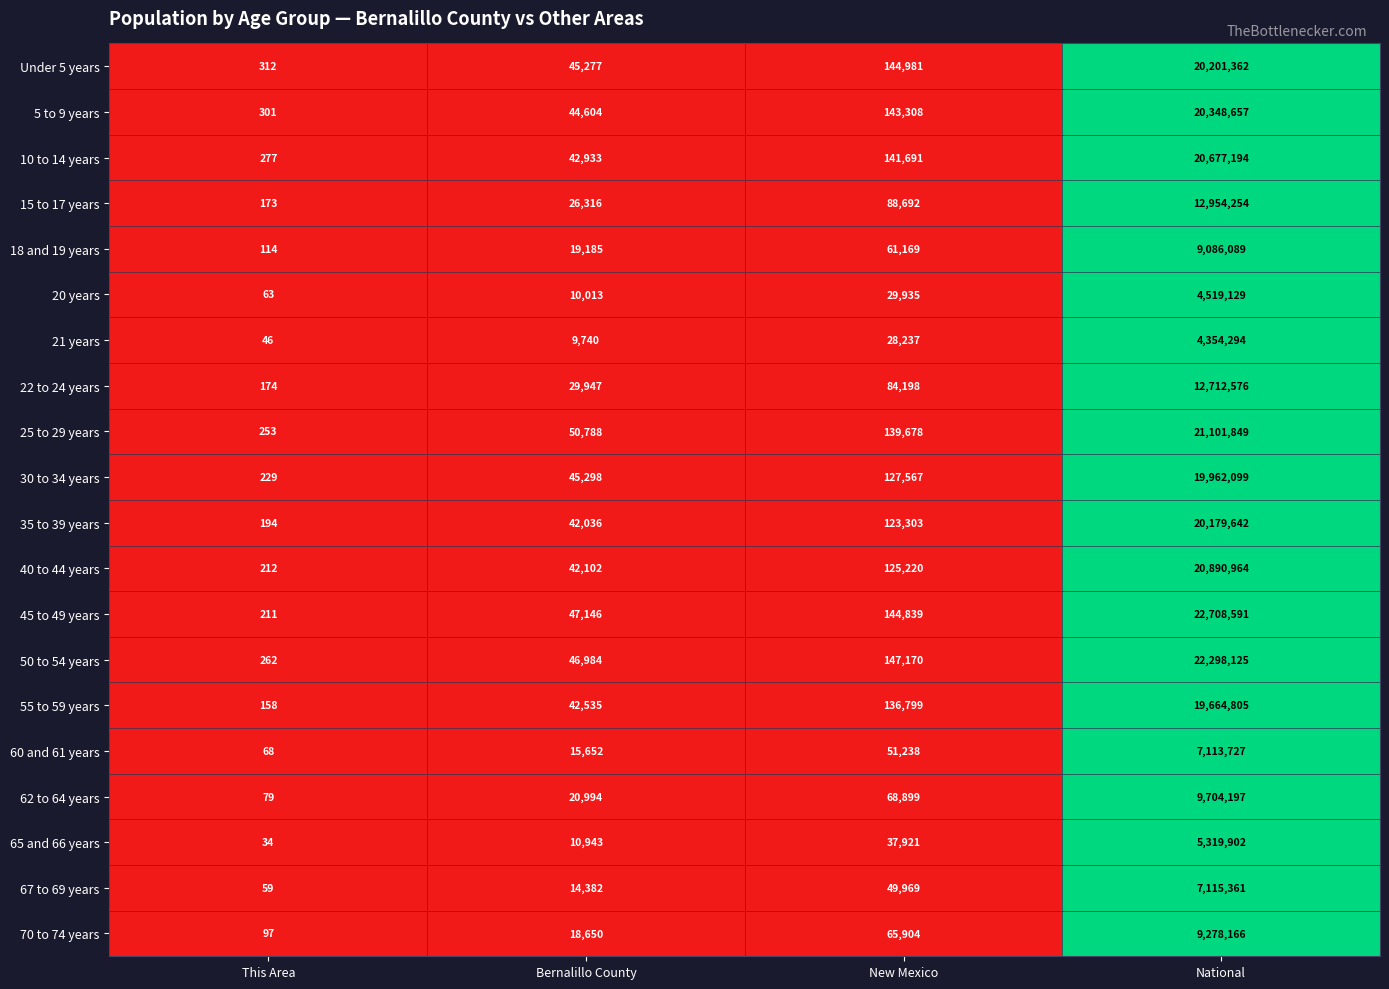

At which category is the sum across all series the highest?

National